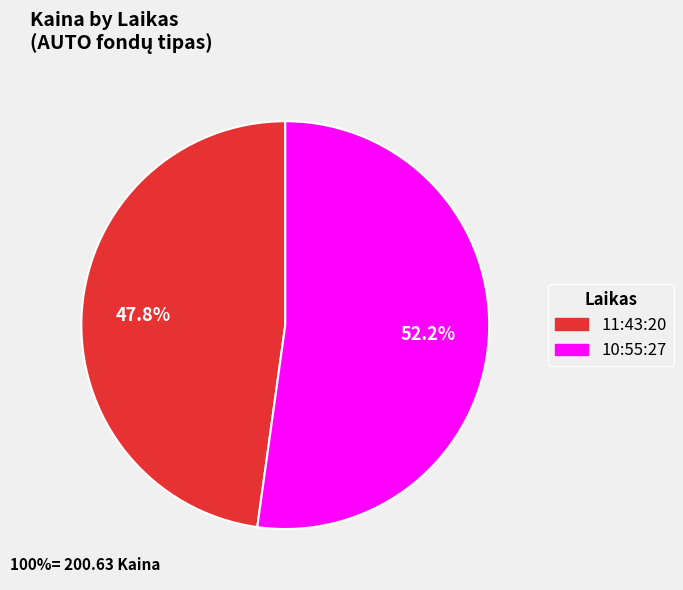

What is the total percentage of 11:43:20 and 10:55:27?

100.0%